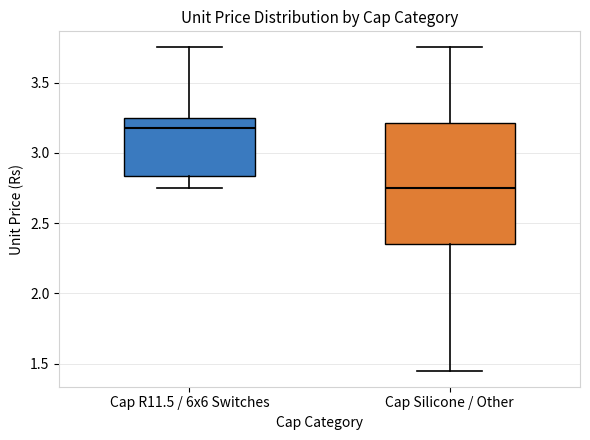

Reading left to right, transcribe this box plot: for each box, give where its median line is, the range the box spans, and where its two whiskers end, as read against the y-axis. The values are not printed on the chart, so give them approximately, as read against the axis.

Cap R11.5 / 6x6 Switches: median 3.20, box 2.85 to 3.25, whiskers 2.75 to 3.75
Cap Silicone / Other: median 2.75, box 2.35 to 3.20, whiskers 1.45 to 3.75